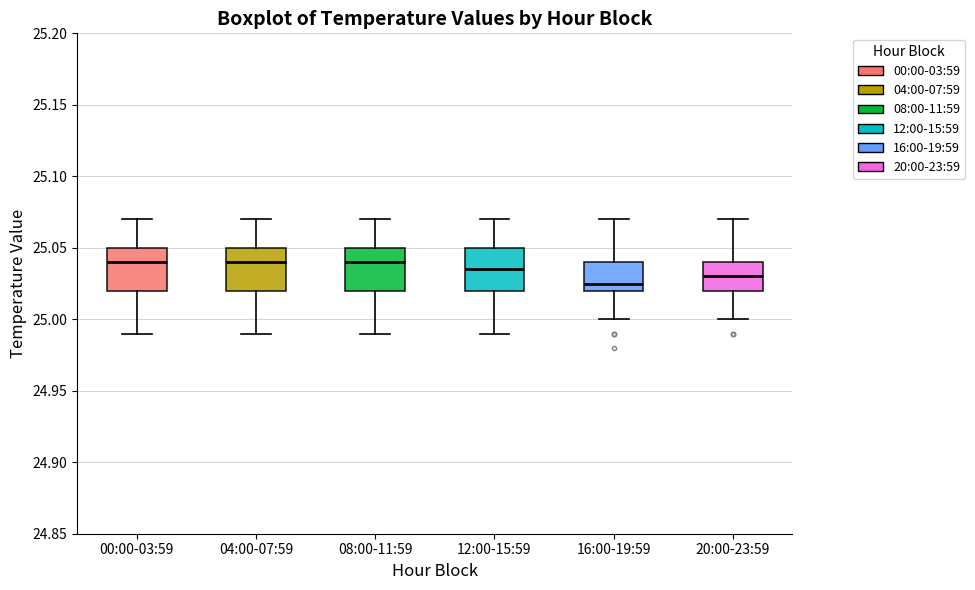

Where does the upper whisker of the box for 20:00-23:59 end on the y-axis? The values are not printed on the chart, so give them approximately, as read against the axis.

25.070